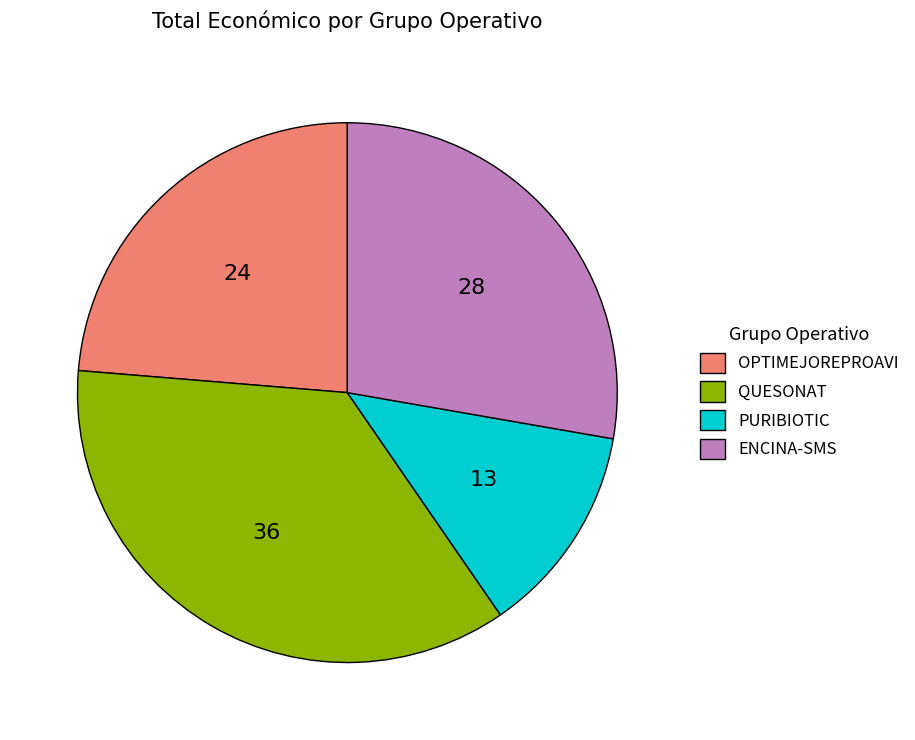

True or false: QUESONAT accounts for 49% of the total.

False